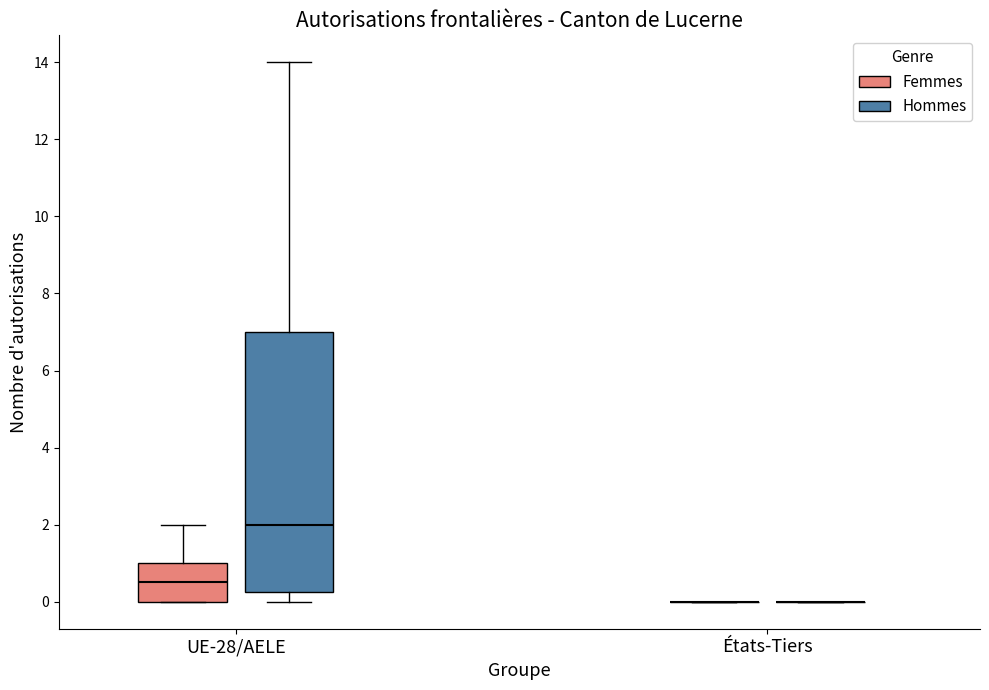

Reading left to right, read every box against the y-axis: the position of its median line, the range the box covers, and the ends of its whiskers. The values are not printed on the chart, so give them approximately, as read against the axis.

UE-28/AELE (Femmes): median 0.6, box 0.0 to 1.0, whiskers 0.0 to 2.0
UE-28/AELE (Hommes): median 2.0, box 0.2 to 7.0, whiskers 0.0 to 14.0
États-Tiers (Femmes): box collapsed to a line at 0.0, whiskers 0.0 to 0.0
États-Tiers (Hommes): box collapsed to a line at 0.0, whiskers 0.0 to 0.0